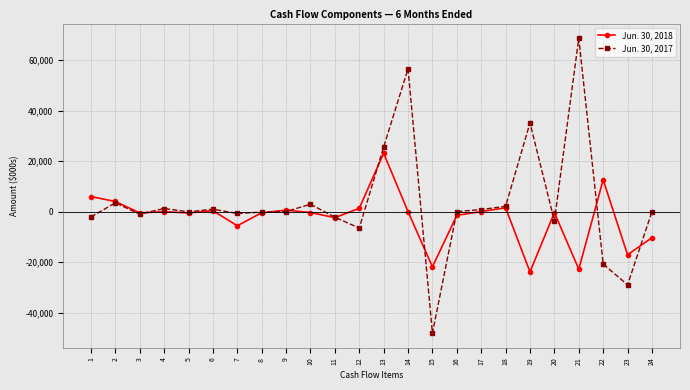

What is the difference between the maximum and minimum values in the Jun. 30, 2018 series?

46987